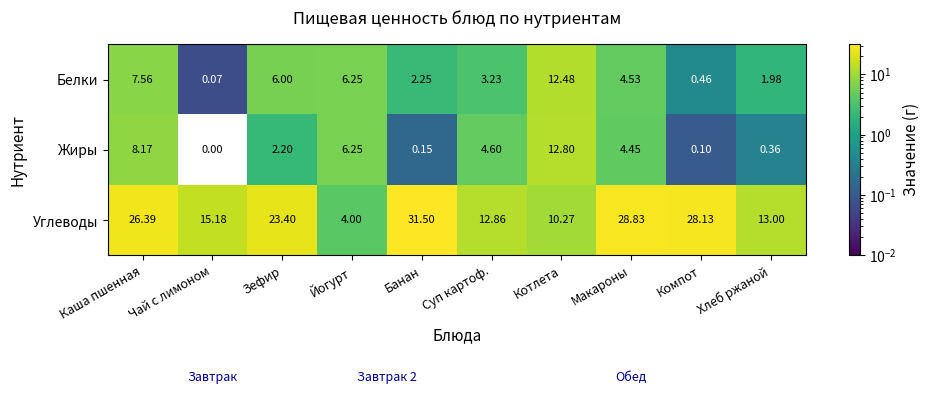

Which series changed the most between Йогурт and Суп картоф.?

Углеводы